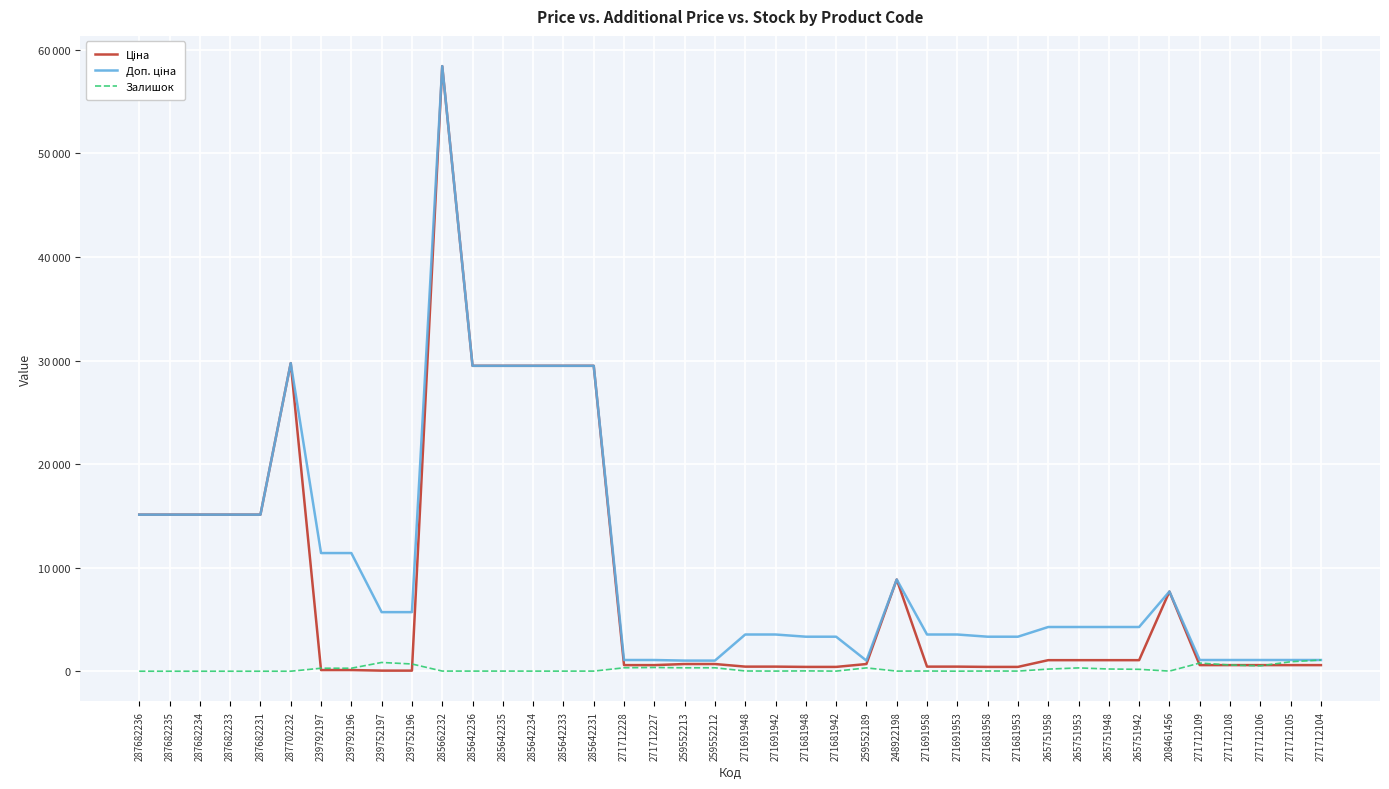

The value of Доп. ціна at 285642233 is 8834.5. True or false?

False